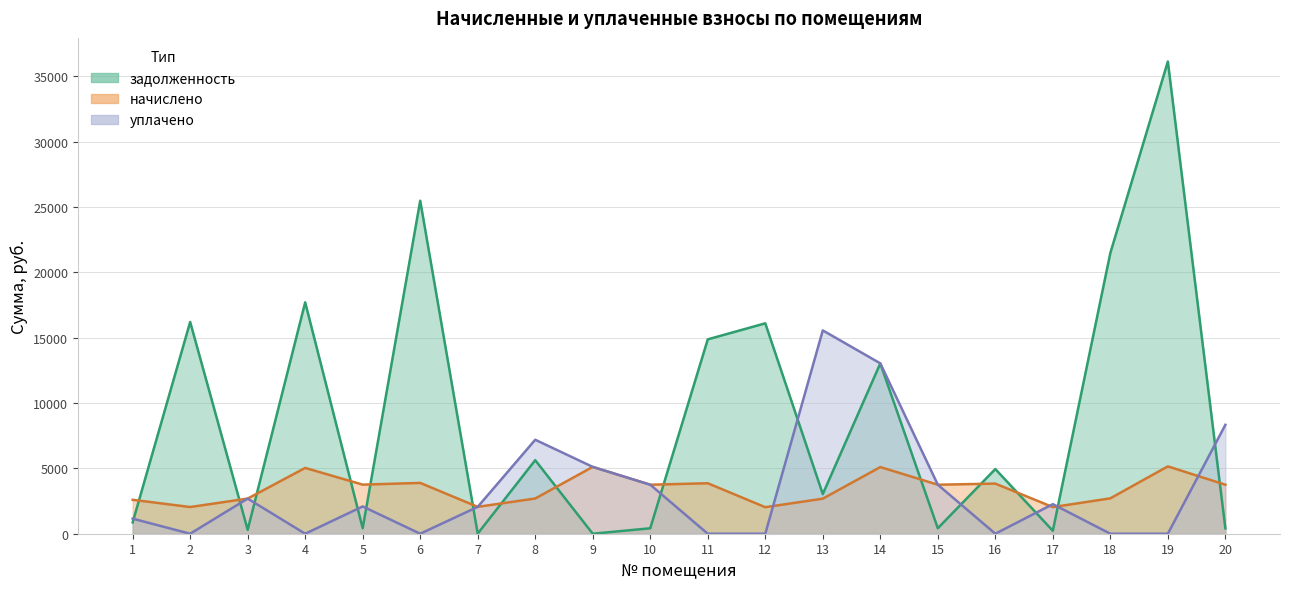

What is the difference between the maximum and minimum values in the уплачено series?

15553.0